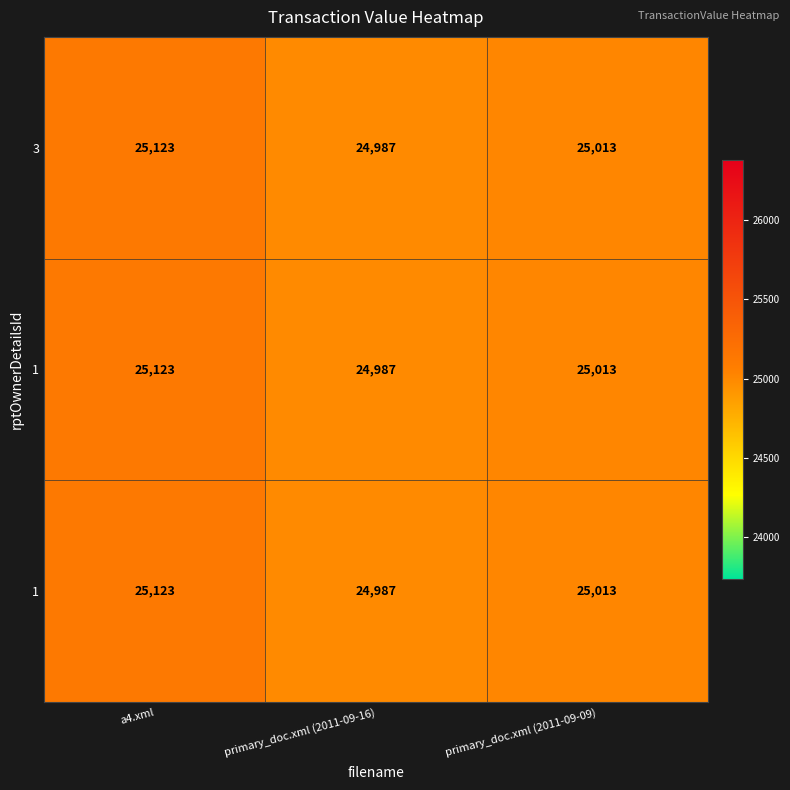

At how many categories does at least one series exceed 25087?

1